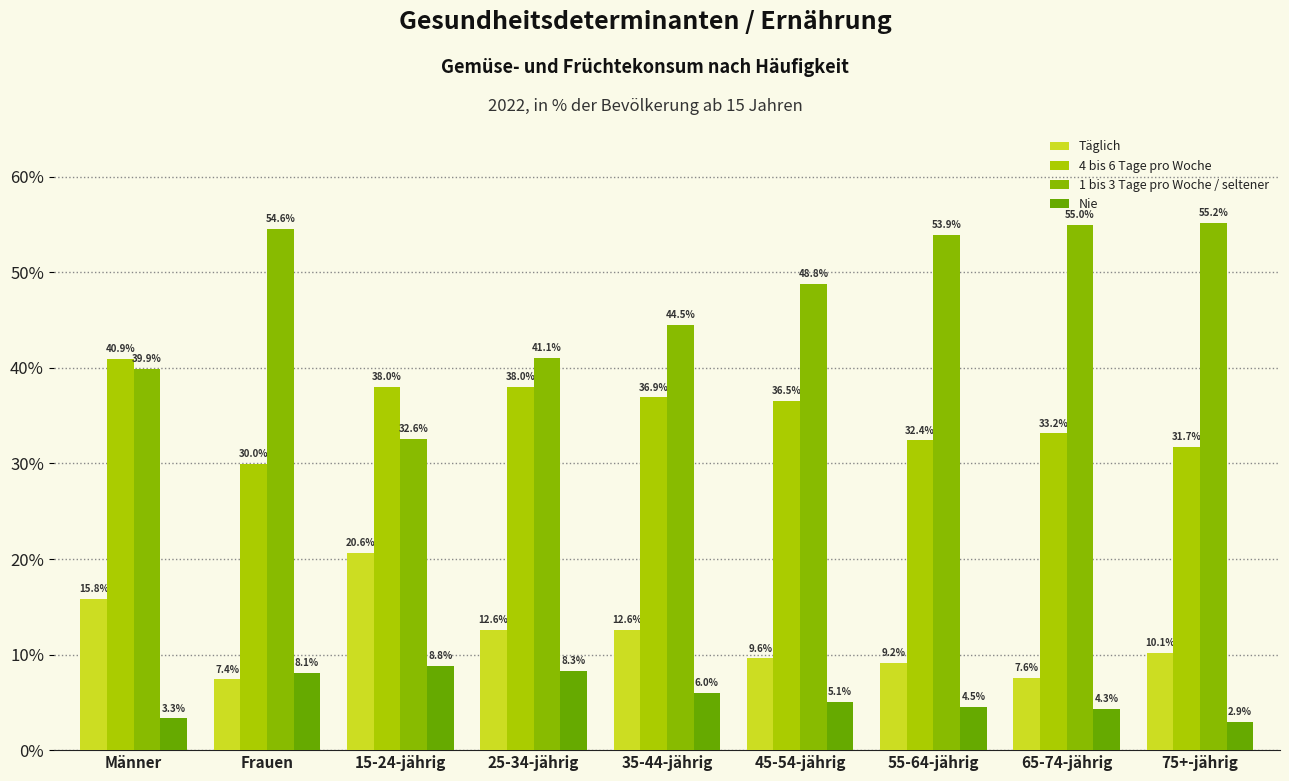

What is the maximum value for 4 bis 6 Tage pro Woche?

40.9